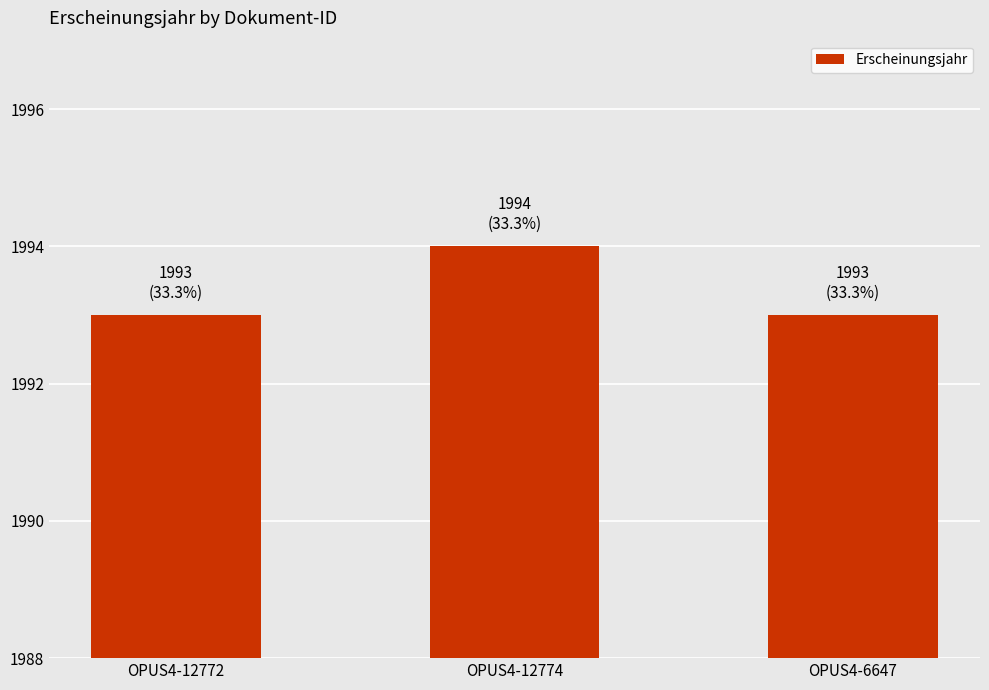

What is the sum of the values at OPUS4-12774 and OPUS4-6647?

3987